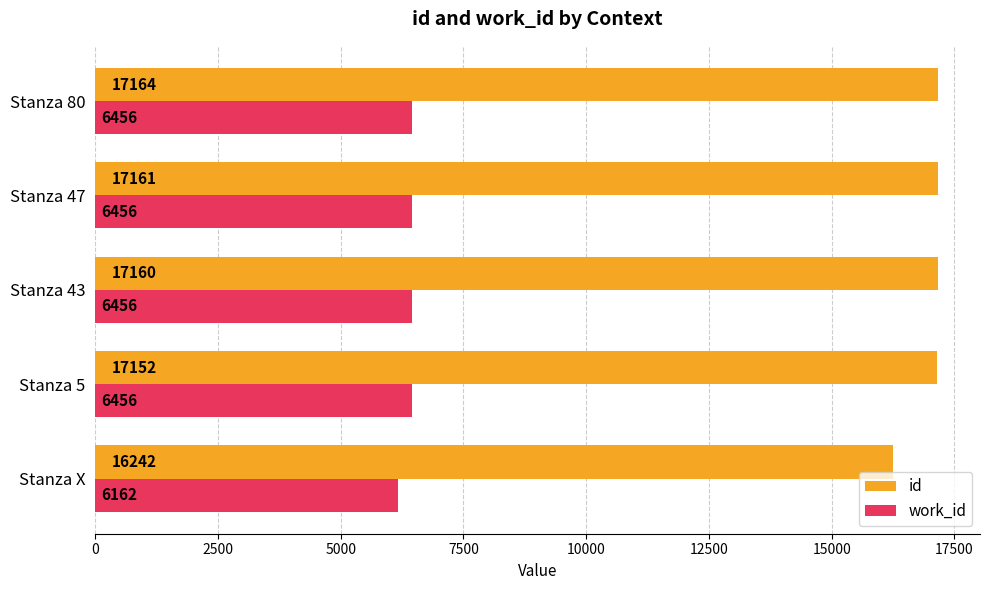

Rank the series by their average value, from highest to lowest.

id, work_id